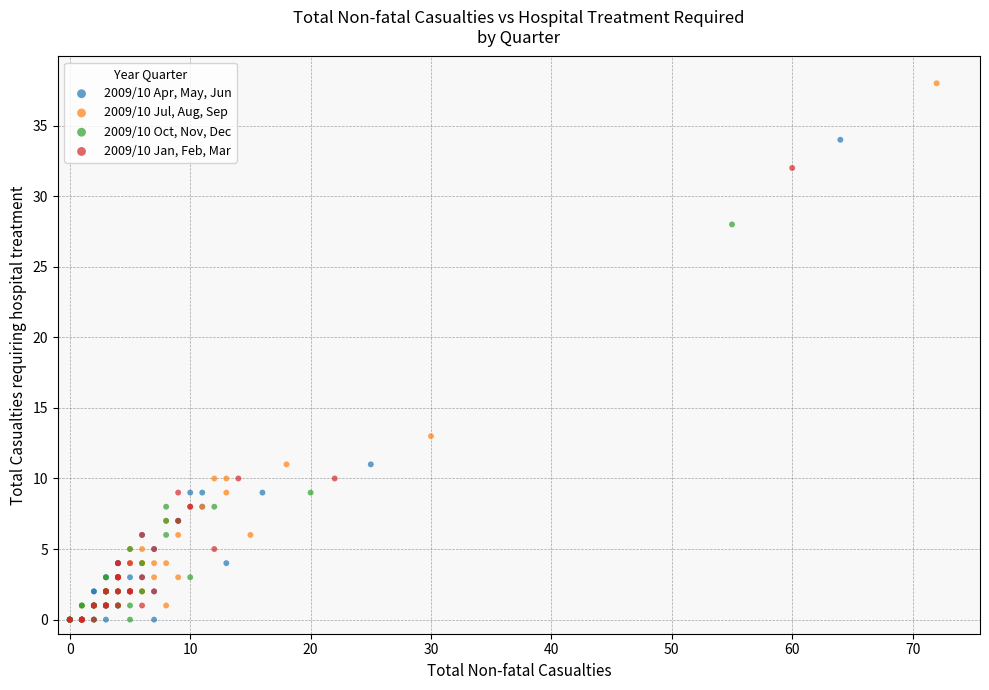

Which series reaches the maximum Y coordinate?

2009/10 Jul, Aug, Sep